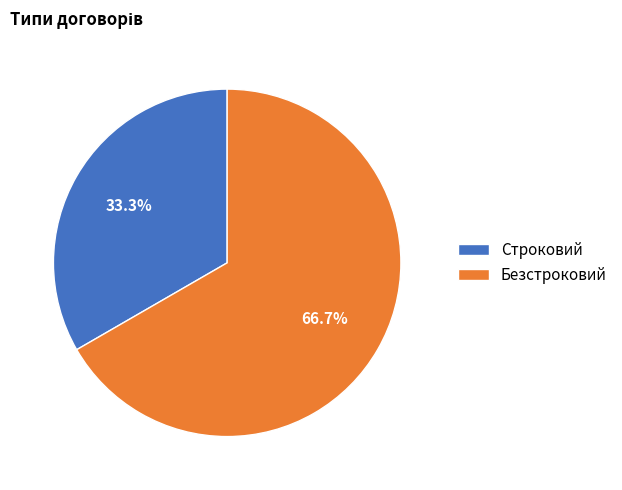

Which category has the smallest portion of the pie?

Строковий